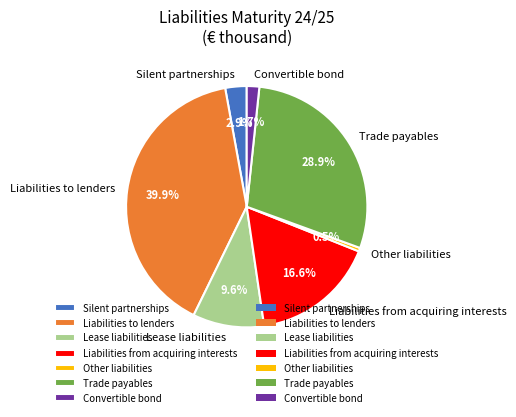

Which category has the biggest portion of the pie?

Liabilities to lenders